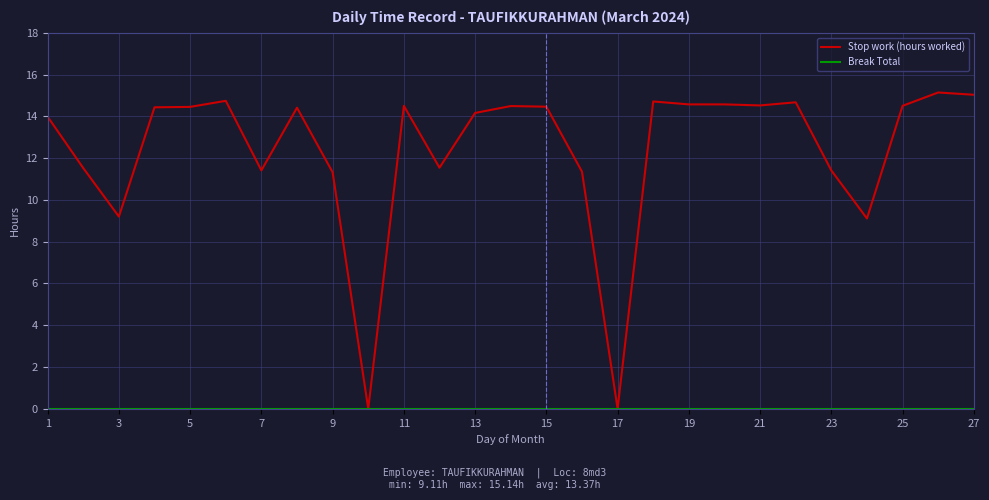

Which series has the widest spread of values?

Stop work (hours worked)